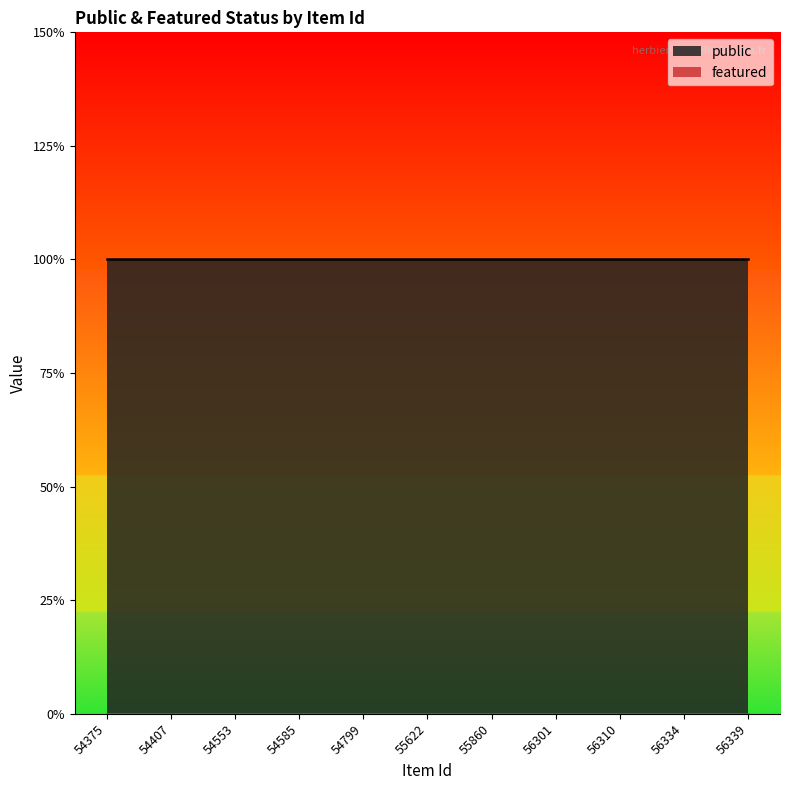

Where is public nearest to the value 1?

54375